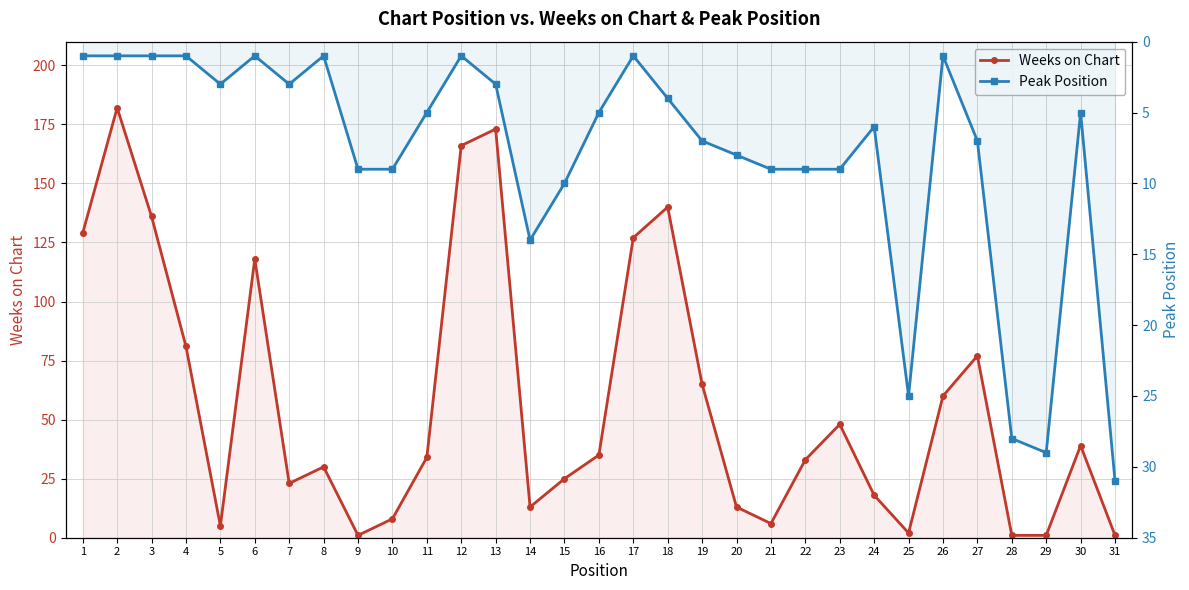

What is the difference between the maximum and minimum values in the Weeks on Chart series?

181